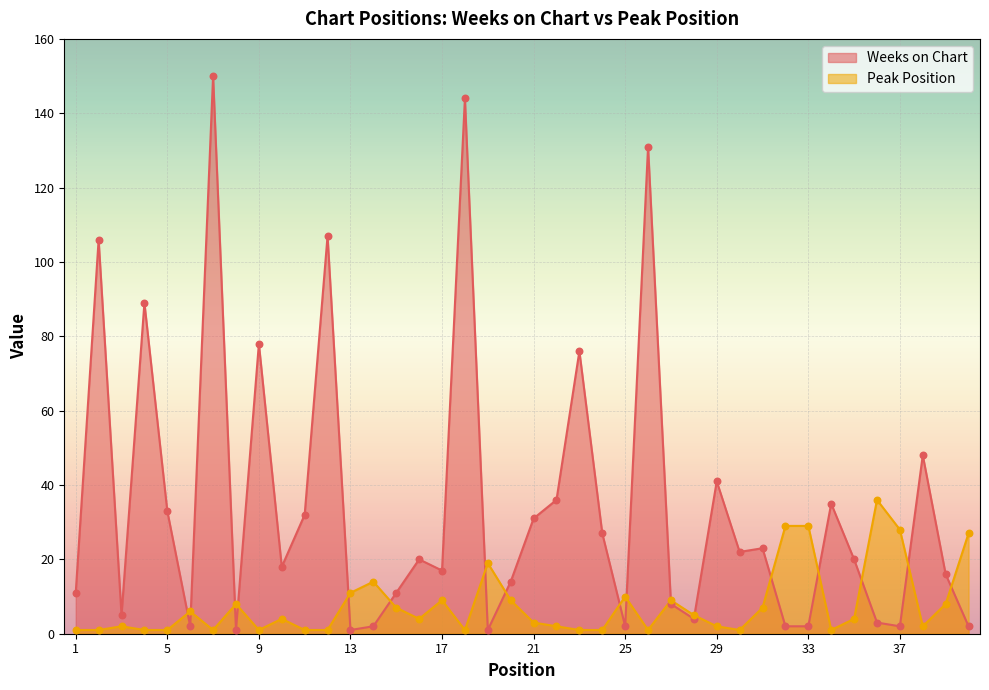

Which series has the widest spread of Y values?

Weeks on Chart